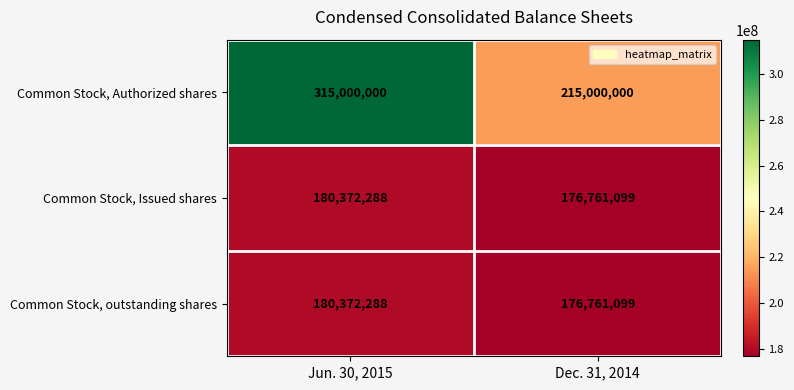

What is the greatest value displayed?

315000000